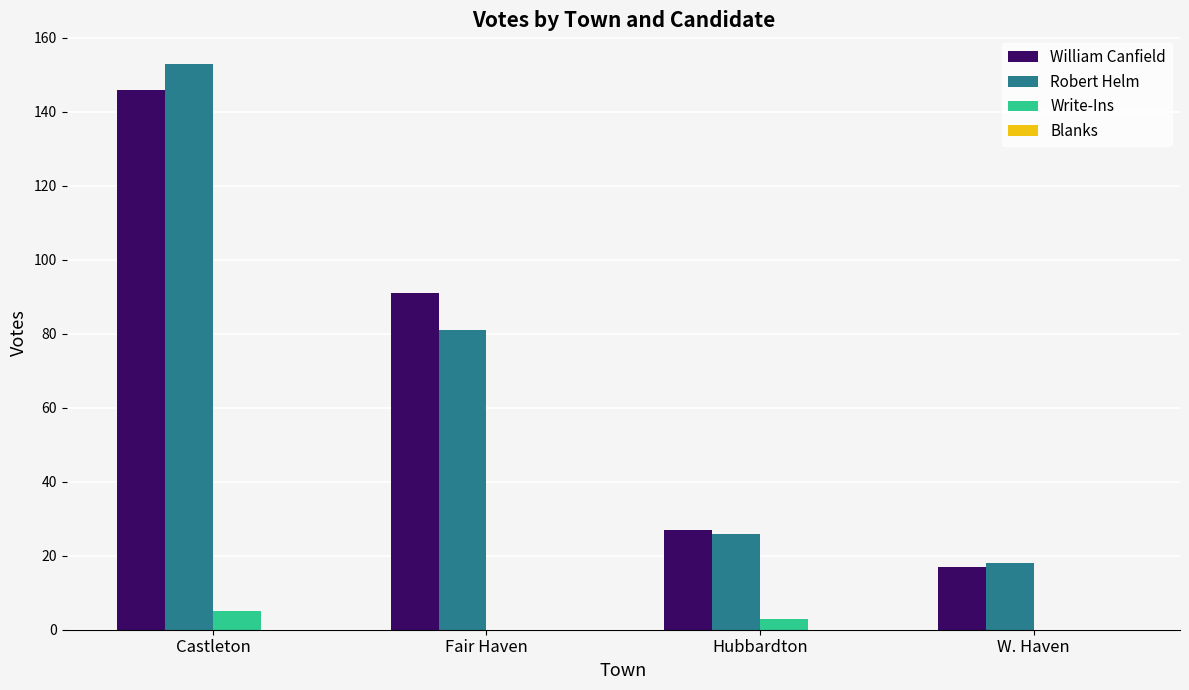

What is the sum of all Robert Helm values?

278